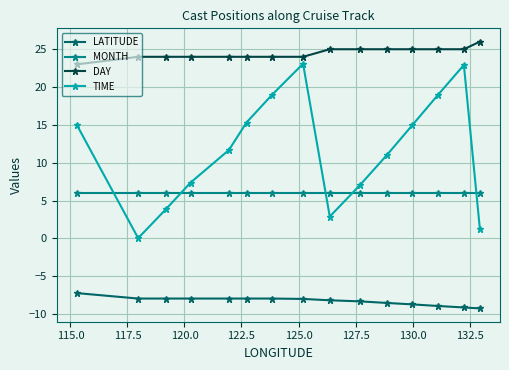

True or false: TIME and LATITUDE cross at least once.

False